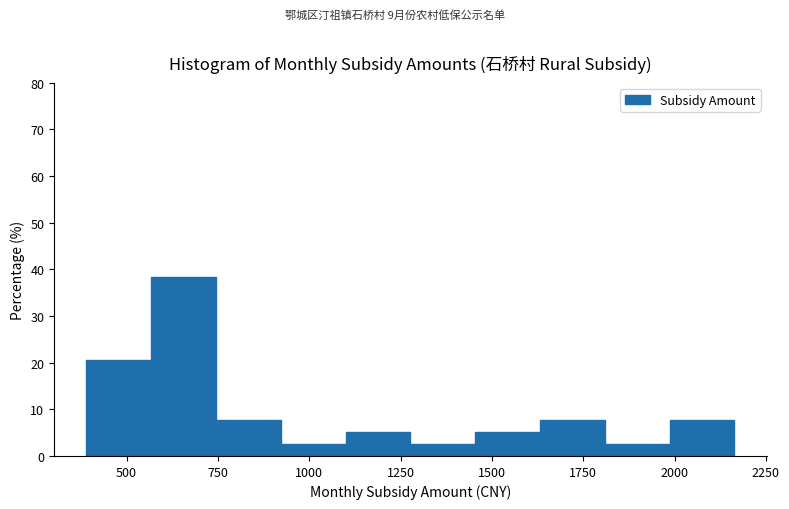

Read against the x-axis, roughly where is the centre of the tallest bar?

650